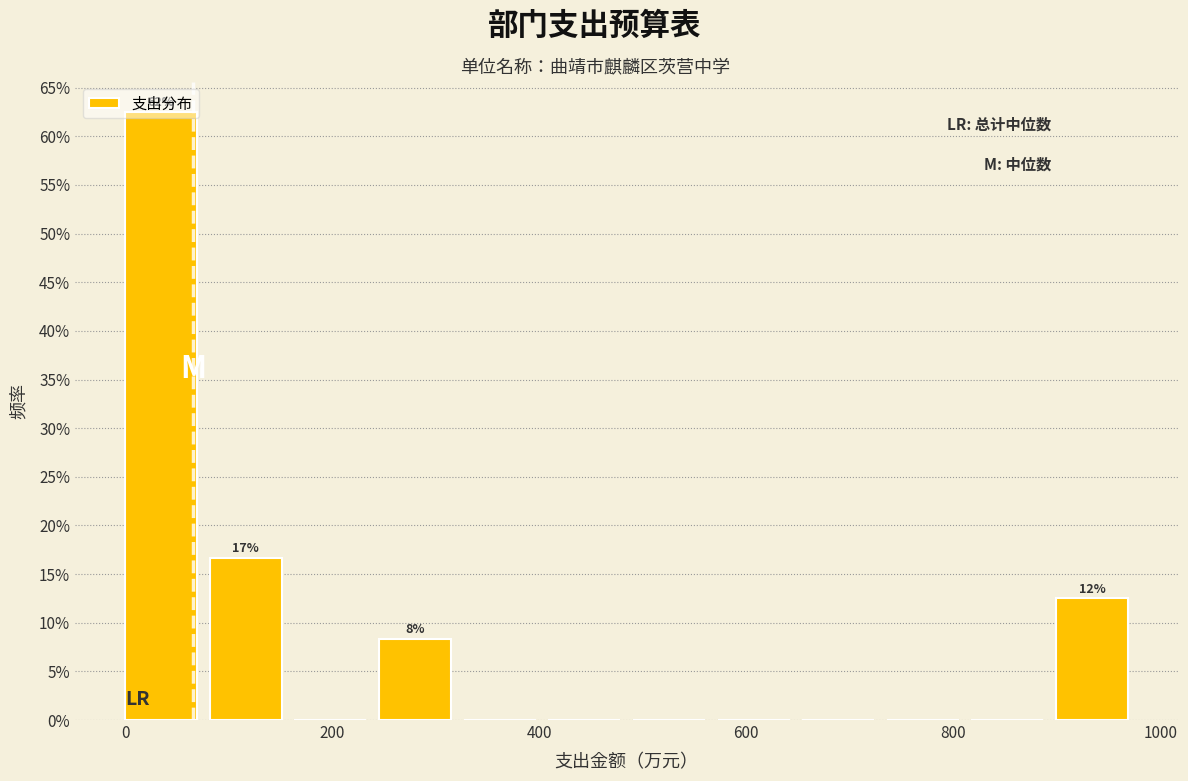

Over which range of the x-axis is the bar tallest?

0 to 80